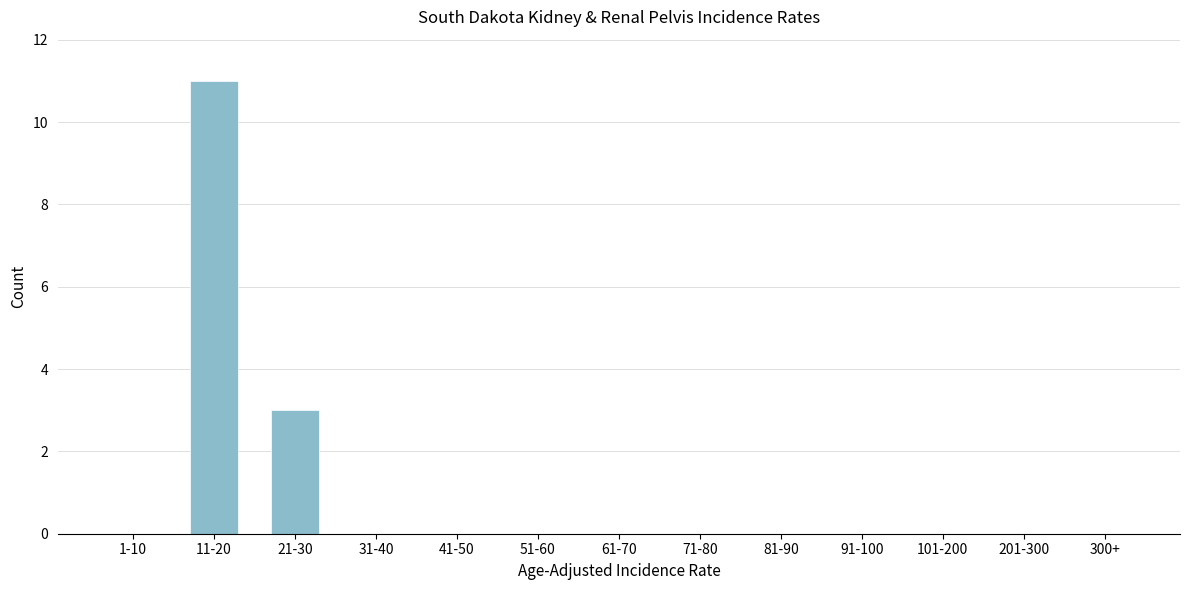

Reading left to right, list all the values displayed in this chart.

1-10=0	11-20=11	21-30=3	31-40=0	41-50=0	51-60=0	61-70=0	71-80=0	81-90=0	91-100=0	101-200=0	201-300=0	300+=0